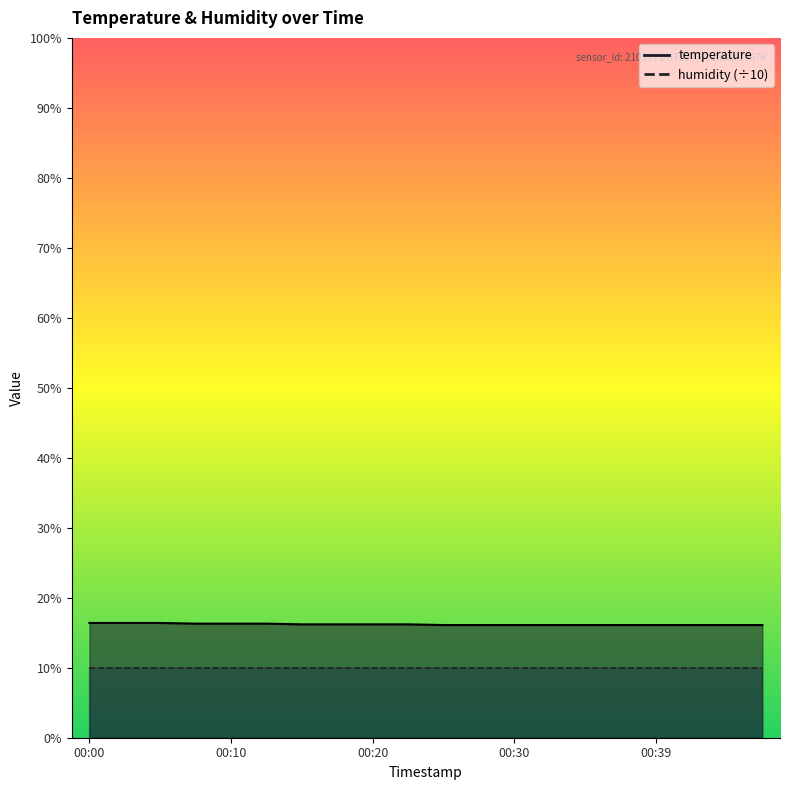

The value at 00:17 is 27.8. True or false?

False